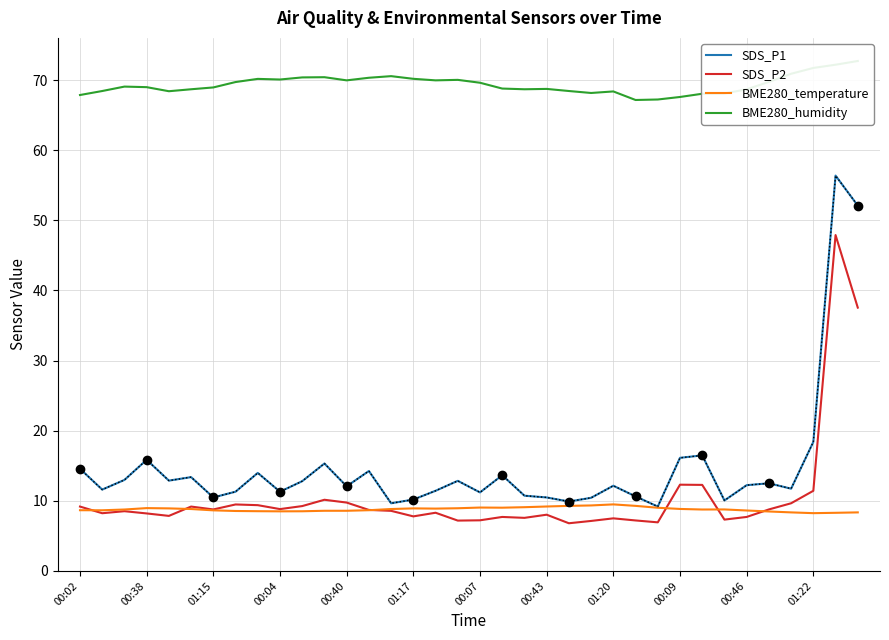

Rank the series by their maximum value, from lowest to highest.

BME280_temperature, SDS_P2, SDS_P1, BME280_humidity